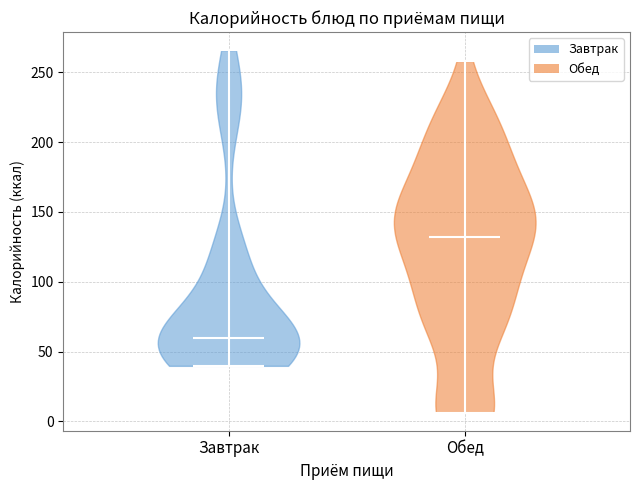

Reading left to right, read every violin against the y-axis: where its median line is, and the lowest and highest points it reaches. The values are not printed on the chart, so give them approximately, as read against the axis.

Завтрак: median line 60, lowest point 40, highest point 265
Обед: median line 130, lowest point 5, highest point 260